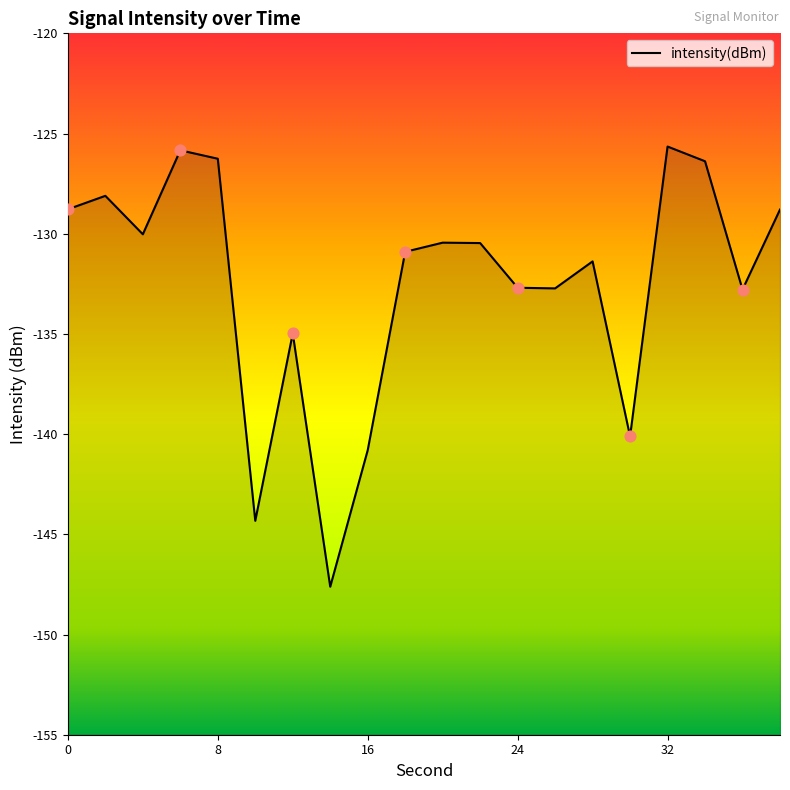

Which has a higher value, 8 or 26?

8